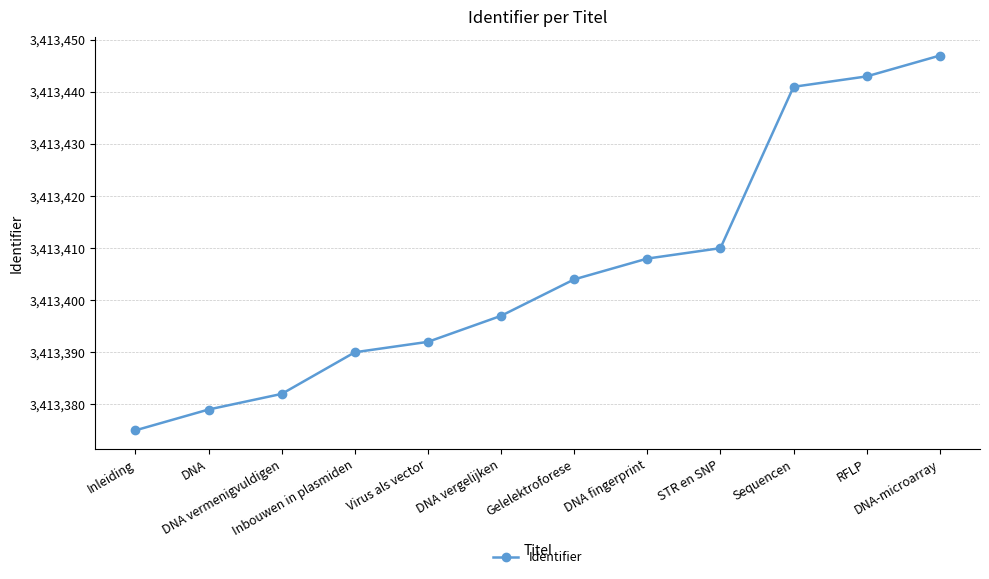

Reading right to left, transcribe all the data shown in this chart.

DNA-microarray=3413447	RFLP=3413443	Sequencen=3413441	STR en SNP=3413410	DNA fingerprint=3413408	Gelelektroforese=3413404	DNA vergelijken=3413397	Virus als vector=3413392	Inbouwen in plasmiden=3413390	DNA vermenigvuldigen=3413382	DNA=3413379	Inleiding=3413375